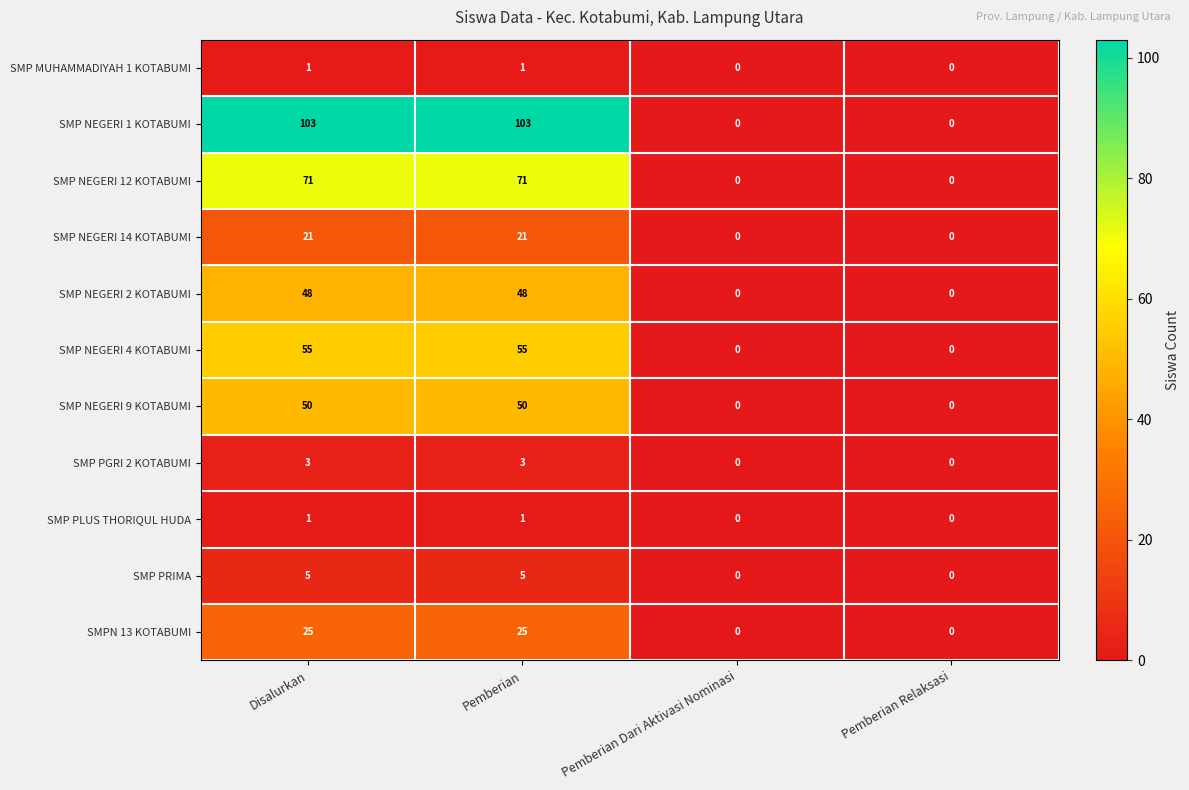

Which series has the largest total across all categories?

SMP NEGERI 1 KOTABUMI